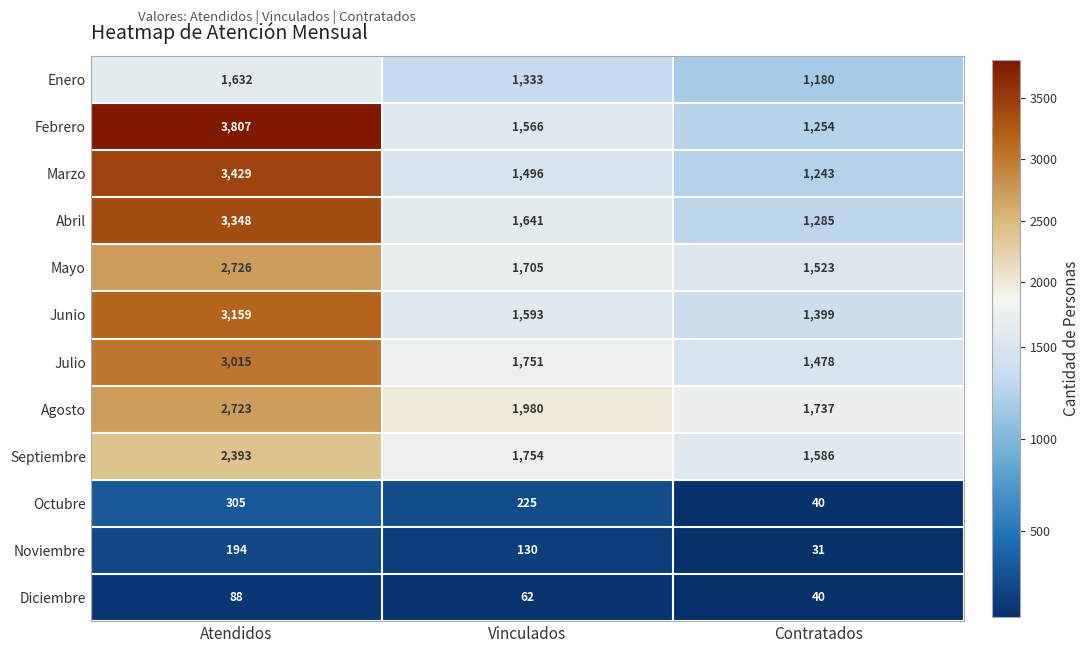

Read the Octubre value at Contratados, to the nearest 5.

40